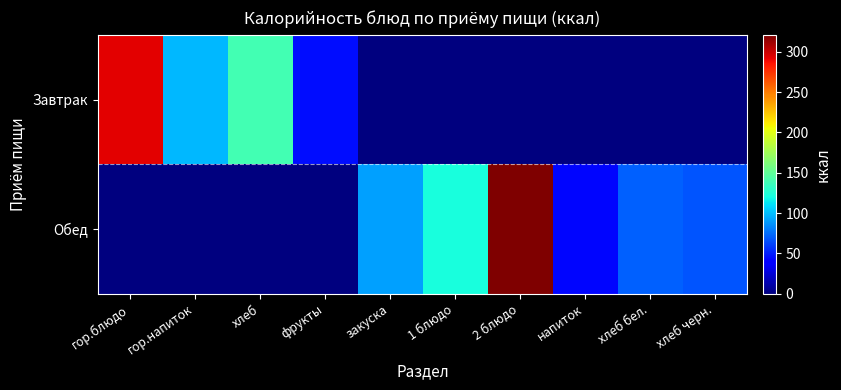

Count the number of categories in the chart.

10